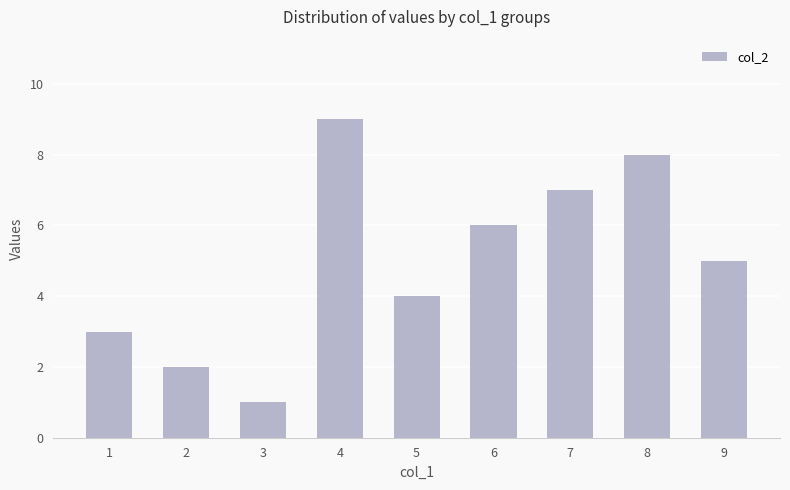

What is the sum of the values at 5 and 8?

12